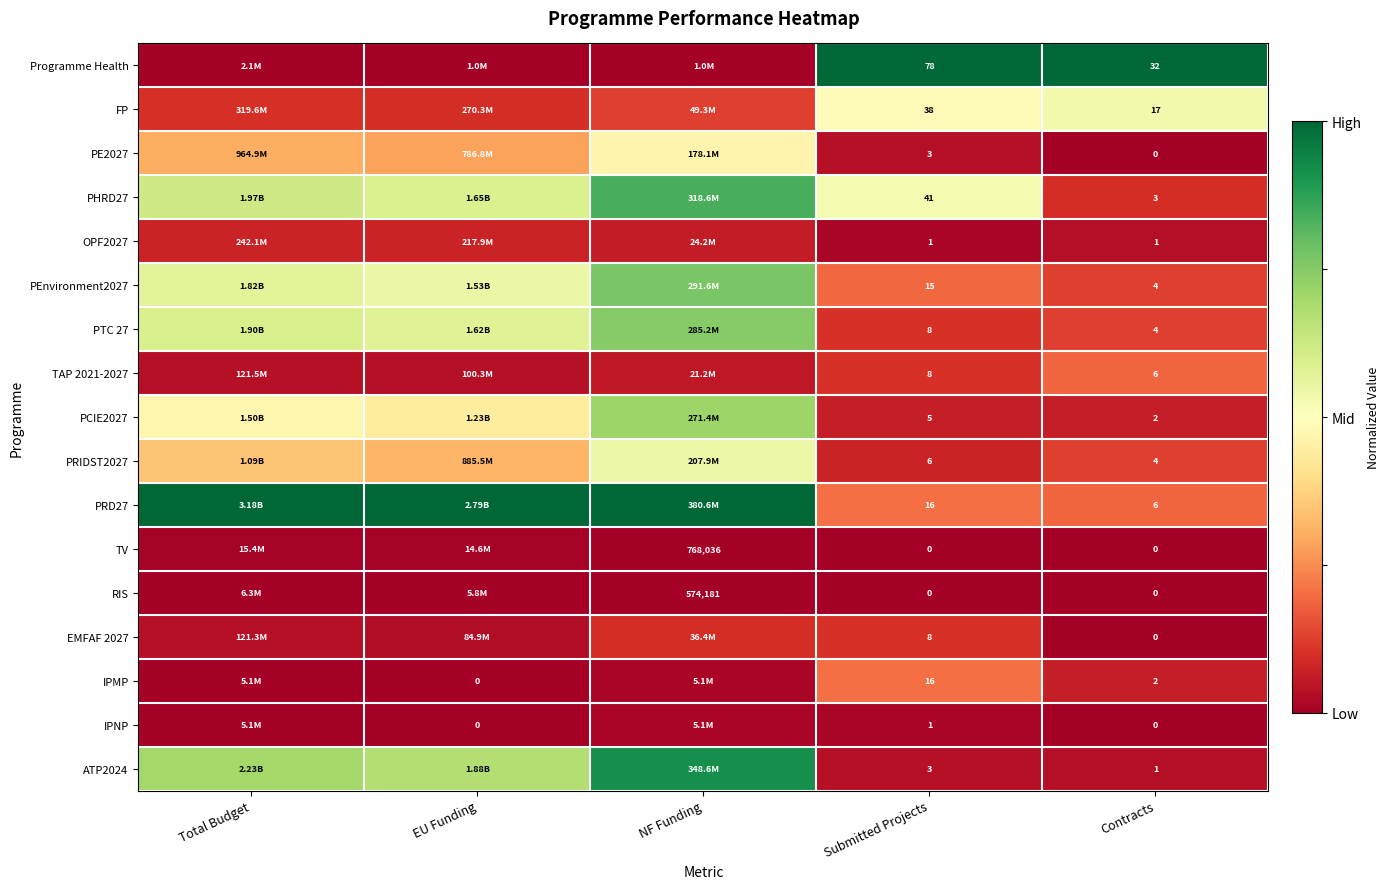

Between Submitted Projects and Contracts, which series saw the biggest shift?

Programme Health